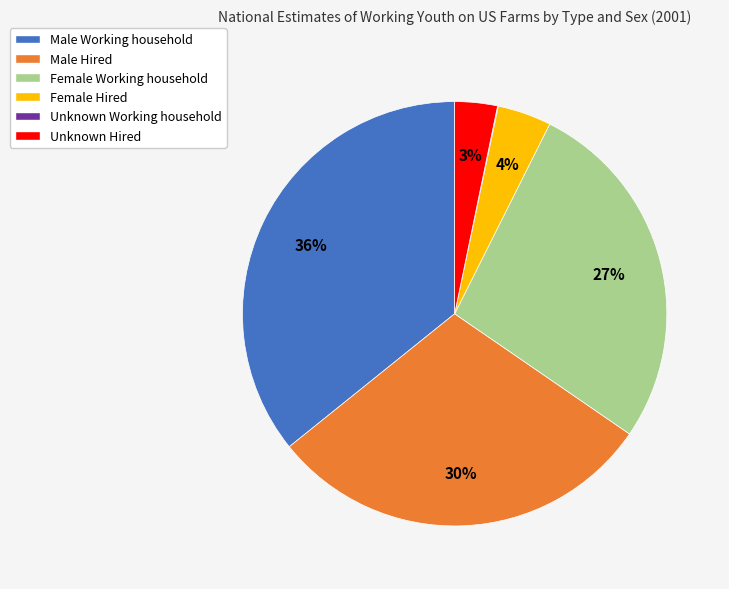

Does Male Hired represent more than half of the total?

No